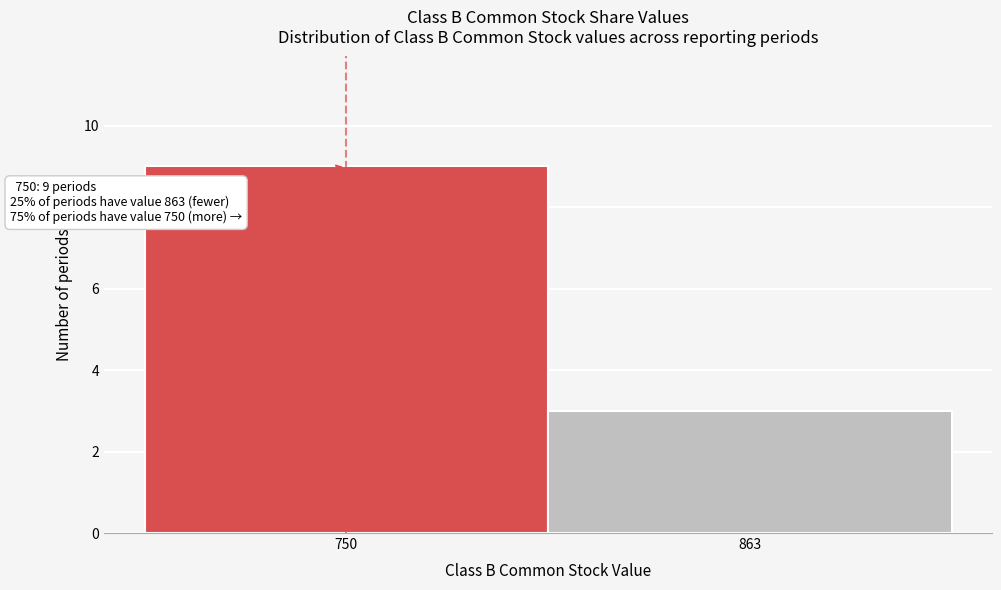

Reading left to right, transcribe all the data shown in this chart.

750=9	863=3